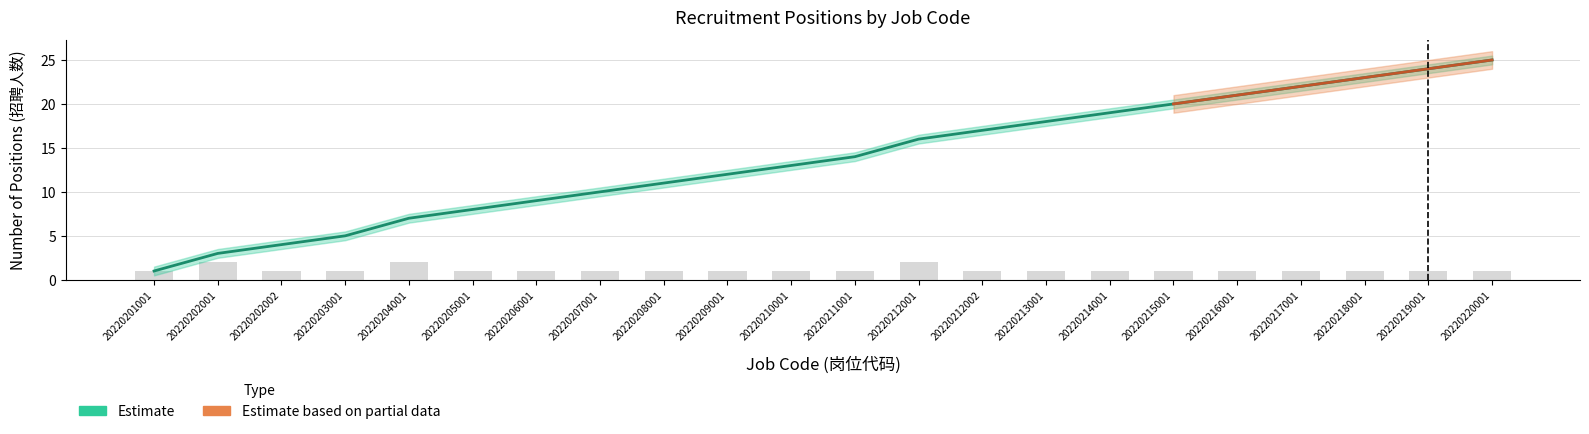

At which category does the chart reach its minimum across all series?

20220201001